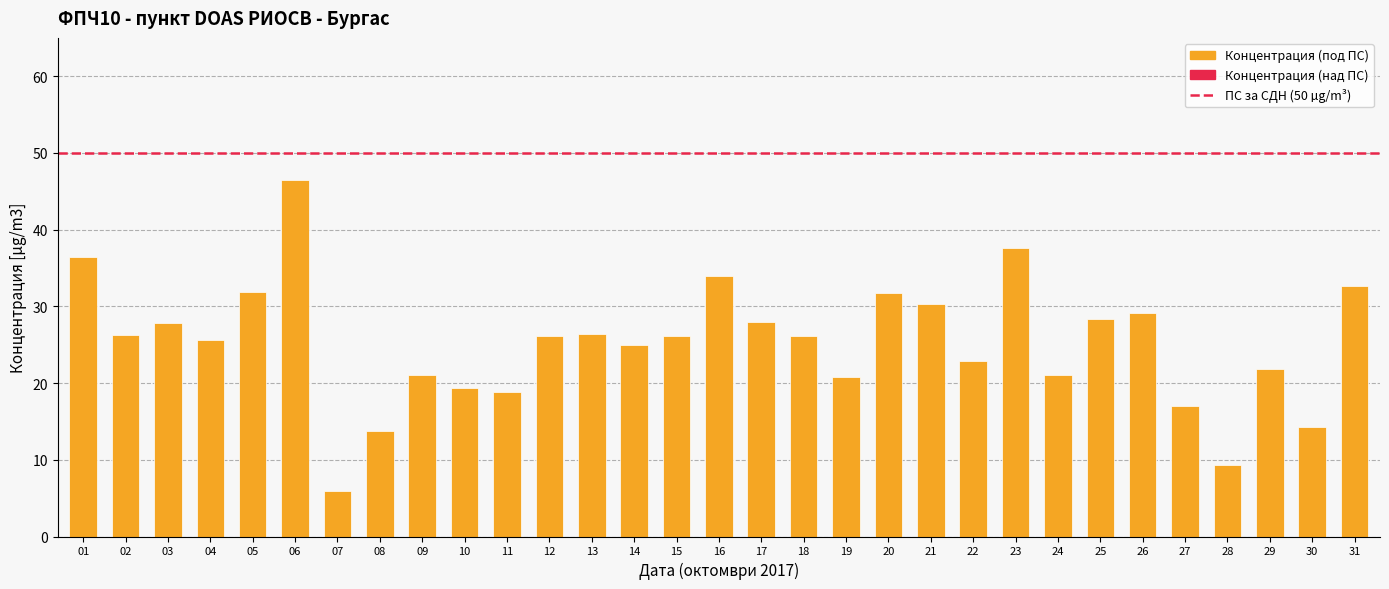

How many categories are shown in the chart?

31